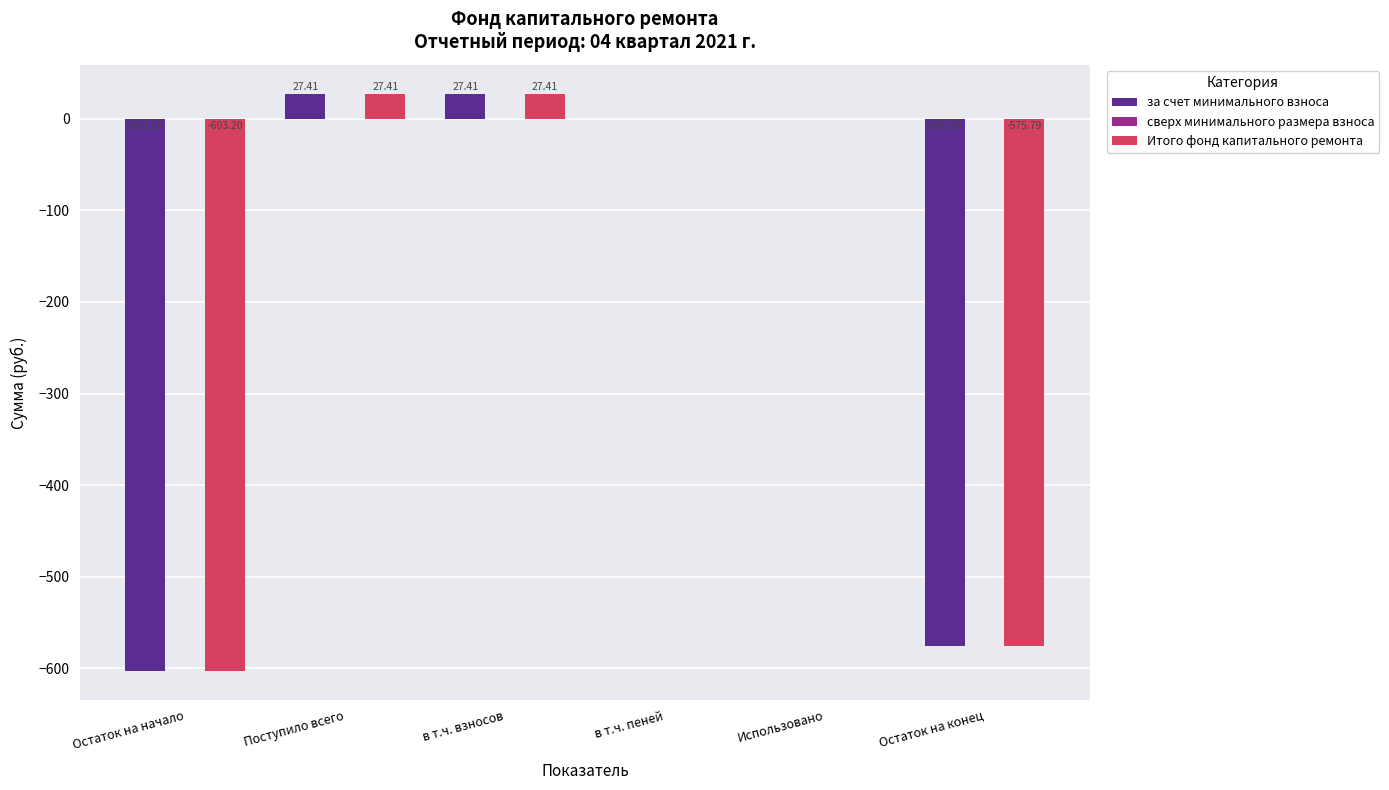

Where does the Итого фонд капитального ремонта series first go above 0?

Поступило всего